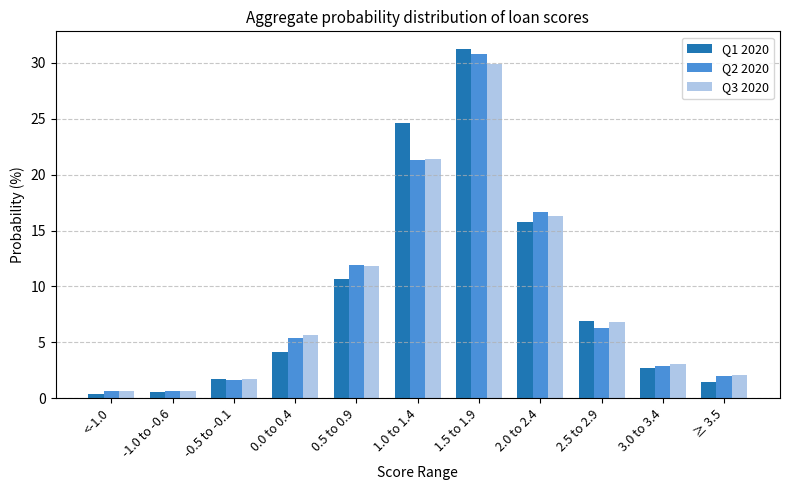

At which category is the sum across all series the highest?

1.5 to 1.9